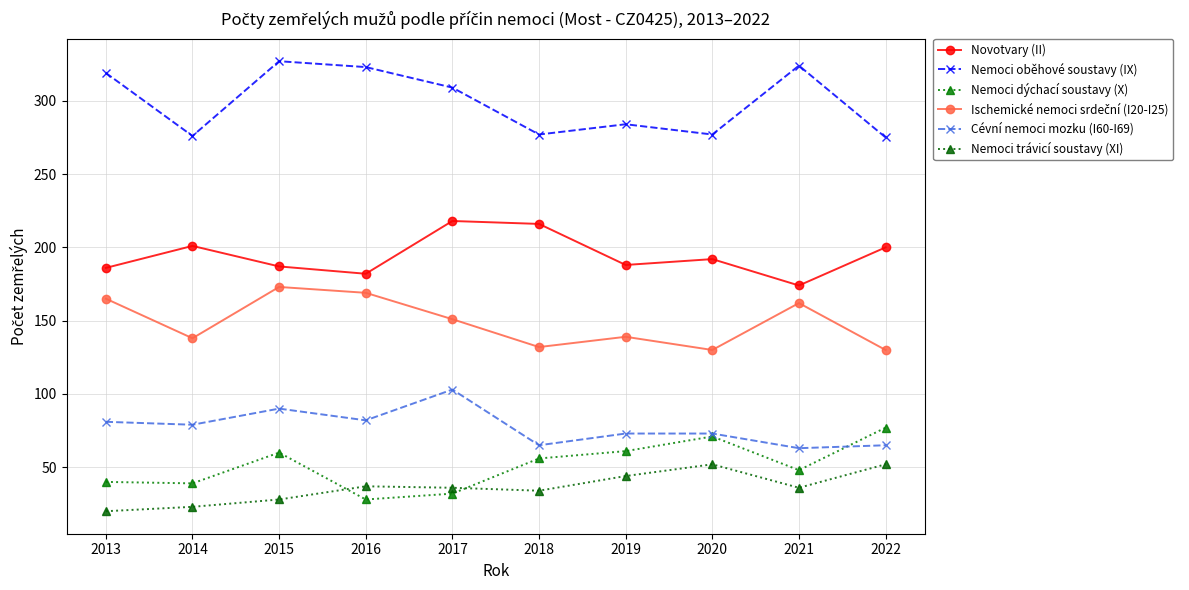

In Nemoci trávicí soustavy (XI), how many points are higher than both neighbors (excluding endpoints)?

2